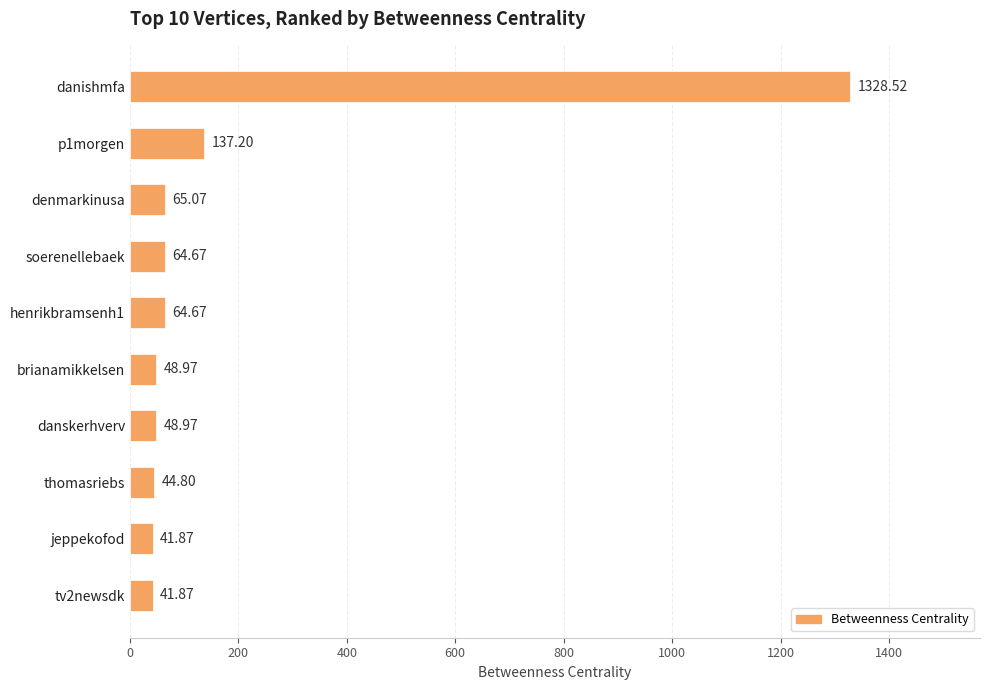

What is the difference between the values at danishmfa and p1morgen?

1191.3